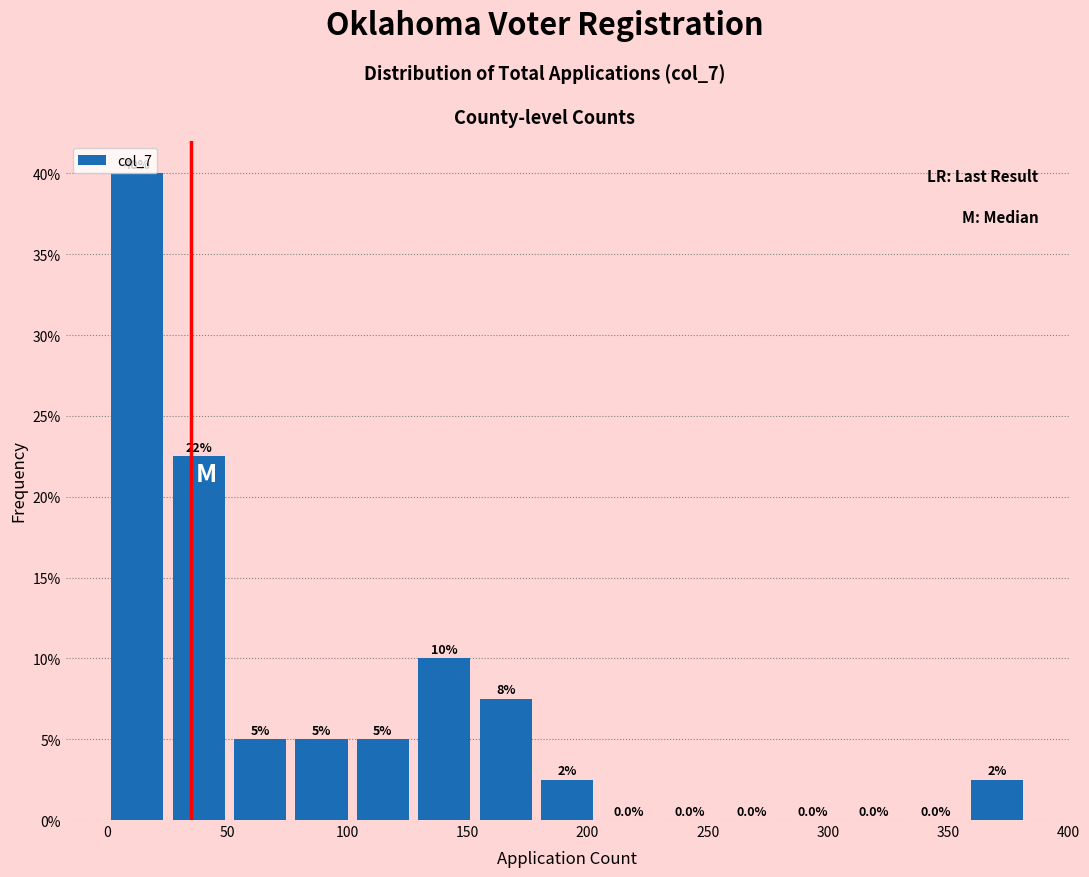

Which range on the x-axis has the tallest bar?

0 to 25